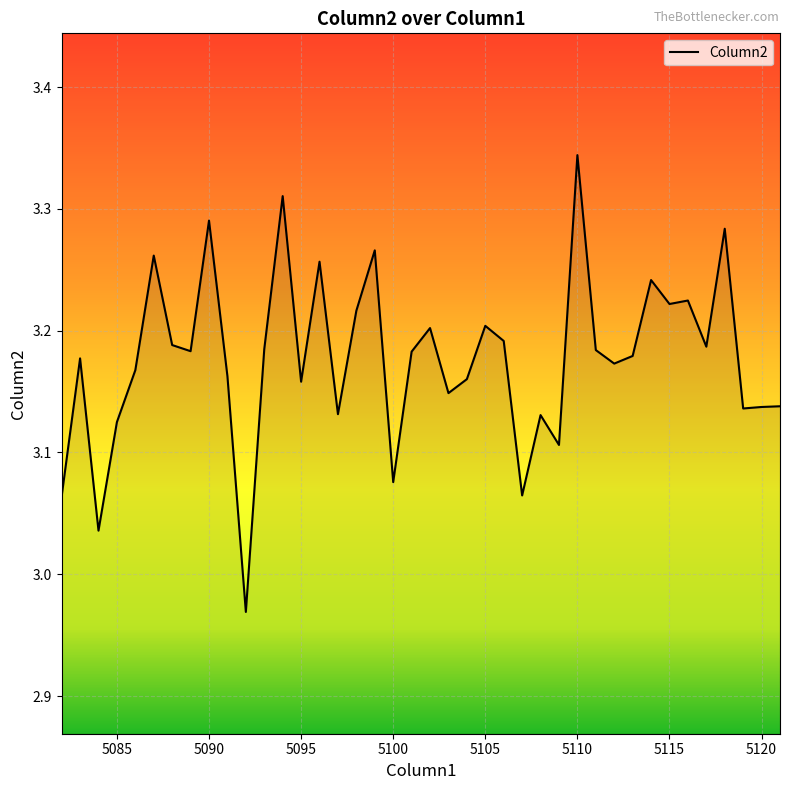

What is the difference between the maximum and minimum values?

0.4